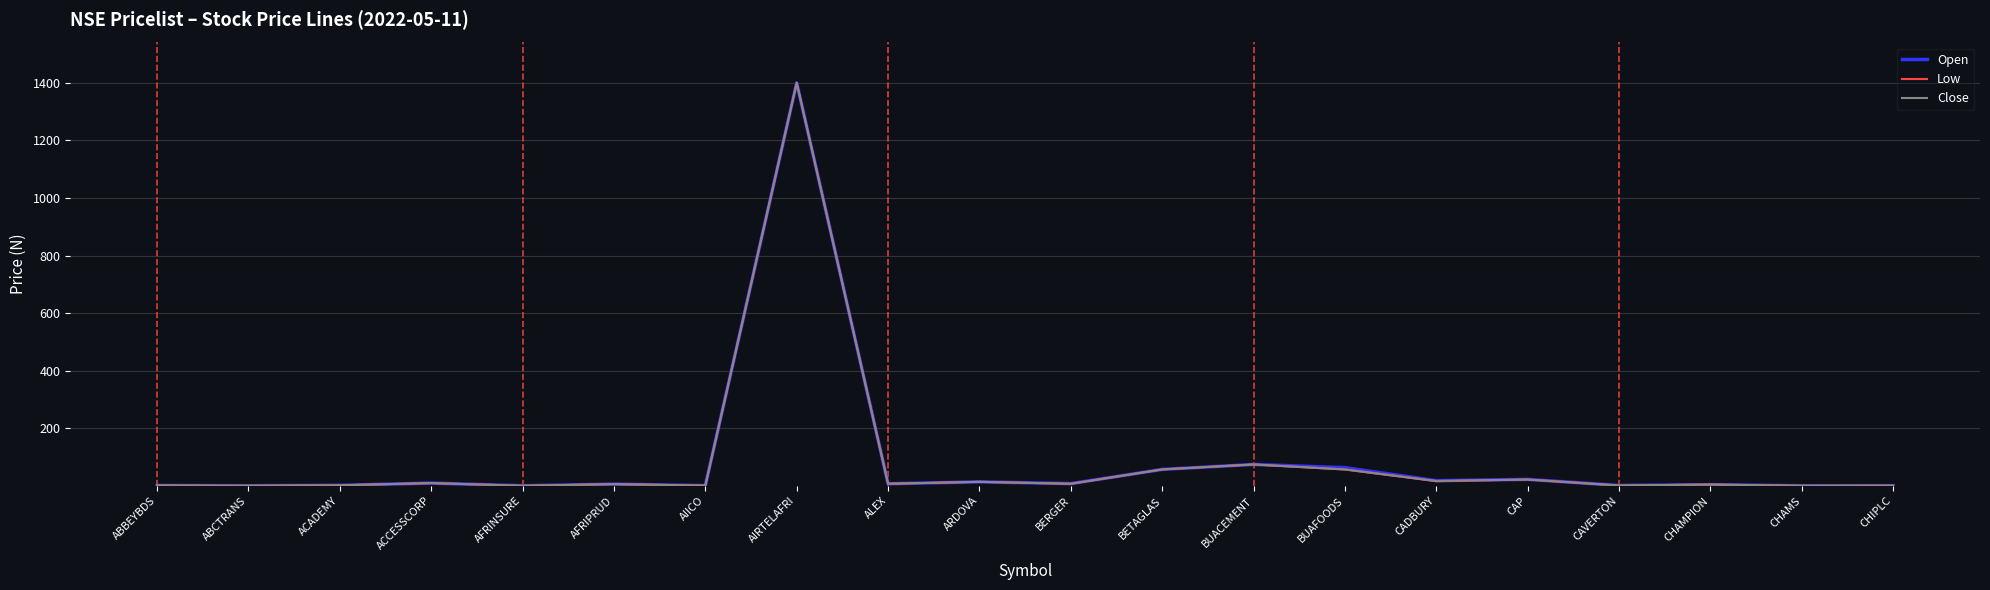

True or false: Close has a value of 304.6 at AIRTELAFRI.

False